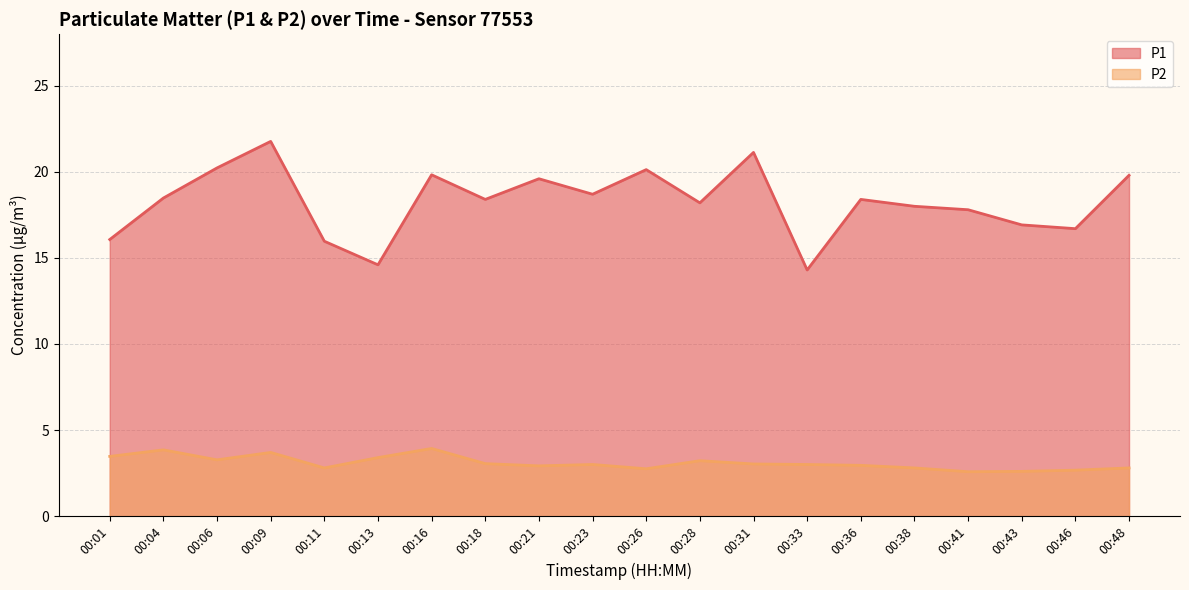

What is the difference between the P2 values at 00:09 and 00:18?

0.7